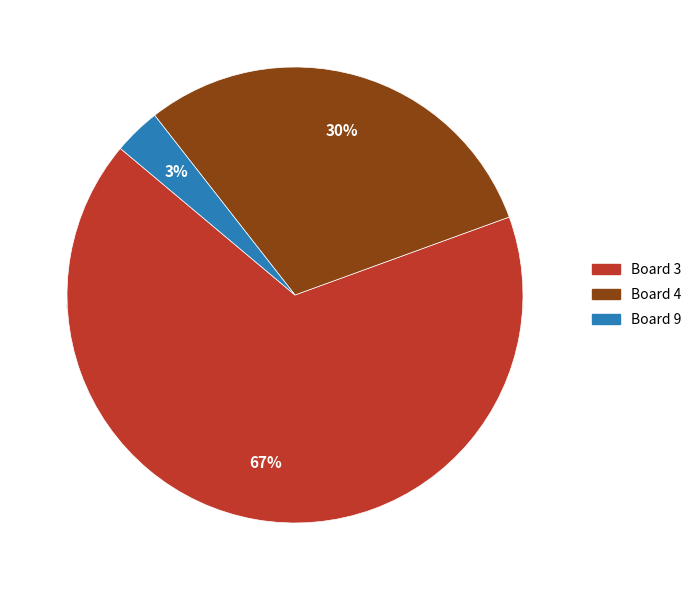

True or false: Board 1 accounts for 0% of the total.

True